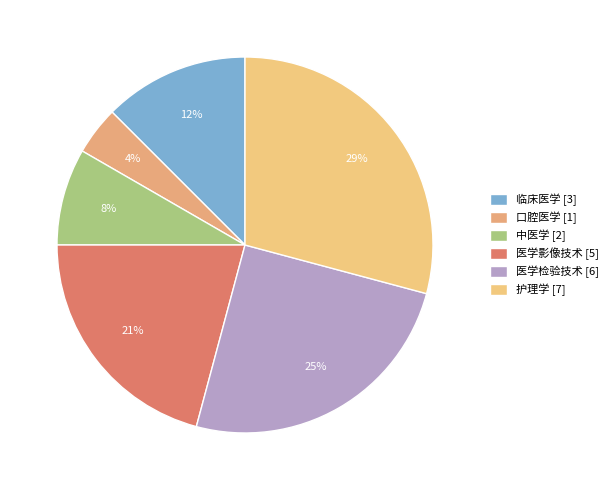

What is the change in value from 医学影像技术 to 护理学?

+2